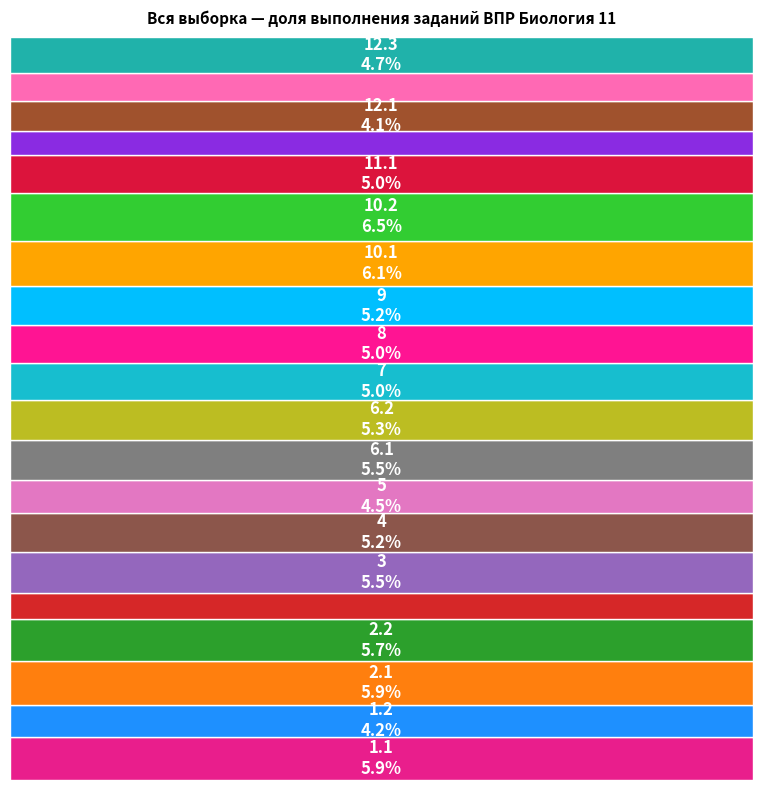

Which category has the smallest portion of the pie?

11.2